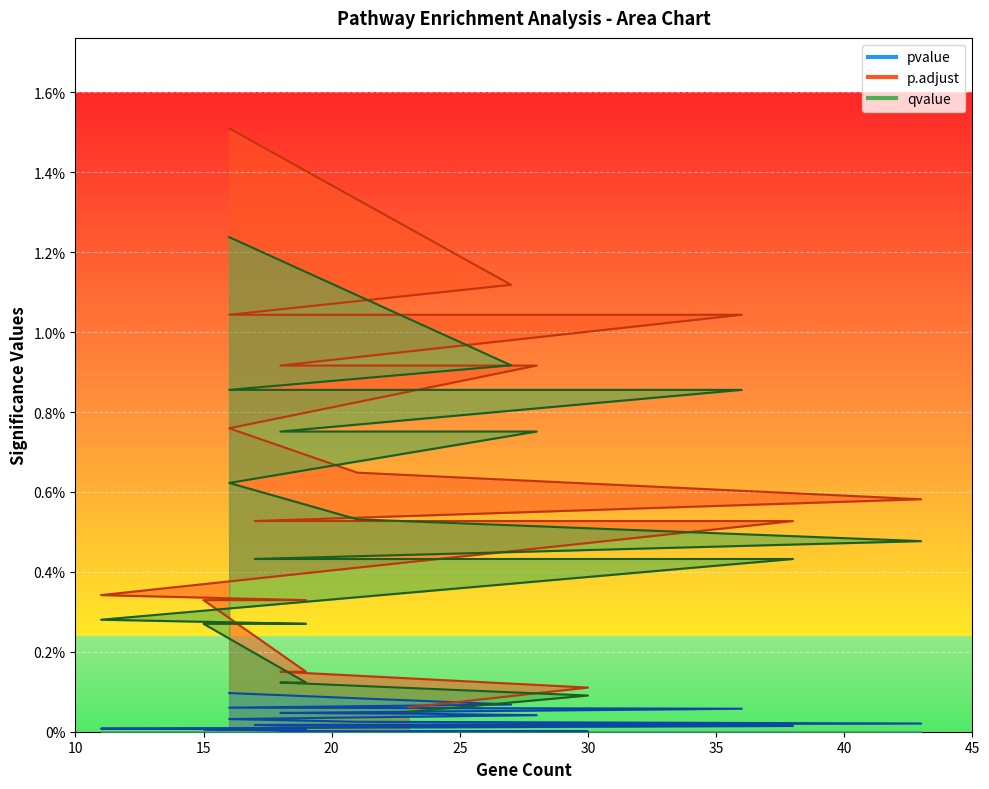

The qvalue series shows 0.0 at 21. True or false?

False